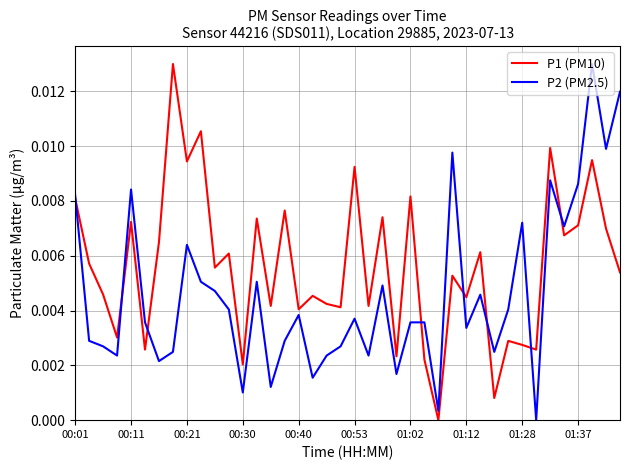

Rank the series by their average value, from highest to lowest.

P1 (PM10), P2 (PM2.5)